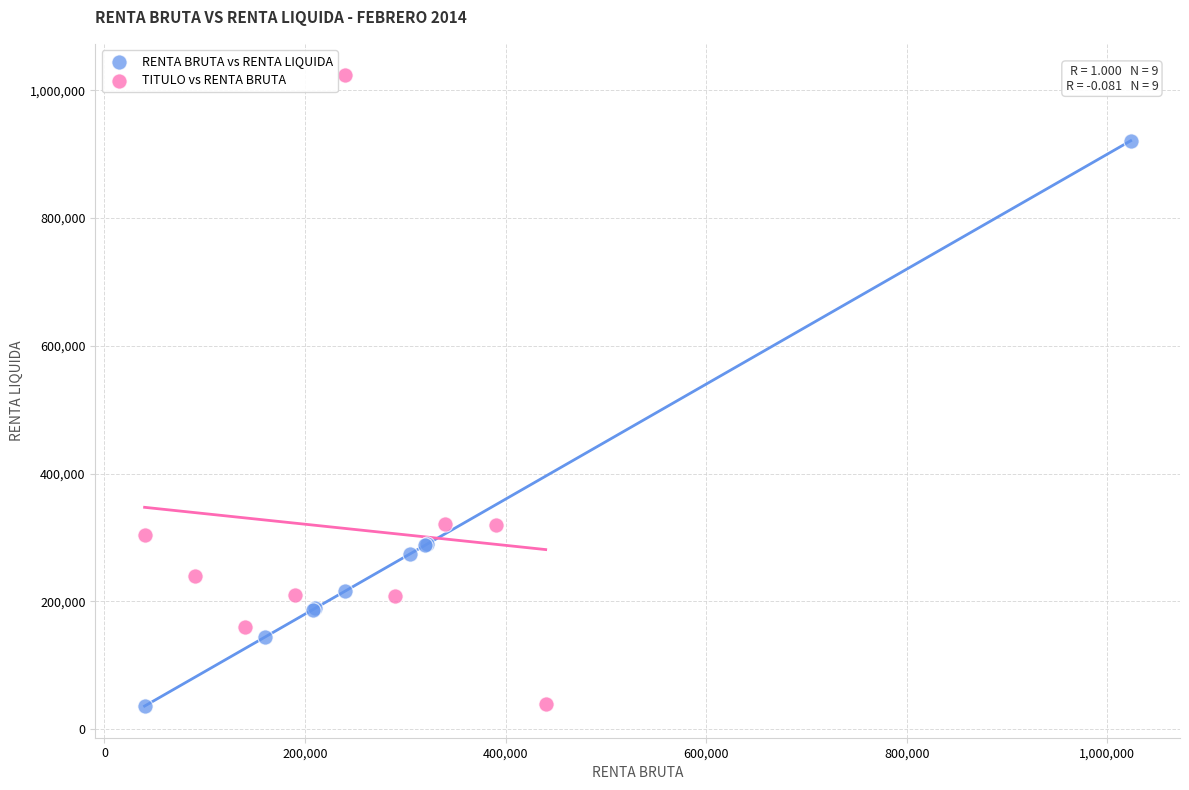

Which series contains the highest Y value?

TITULO vs RENTA BRUTA